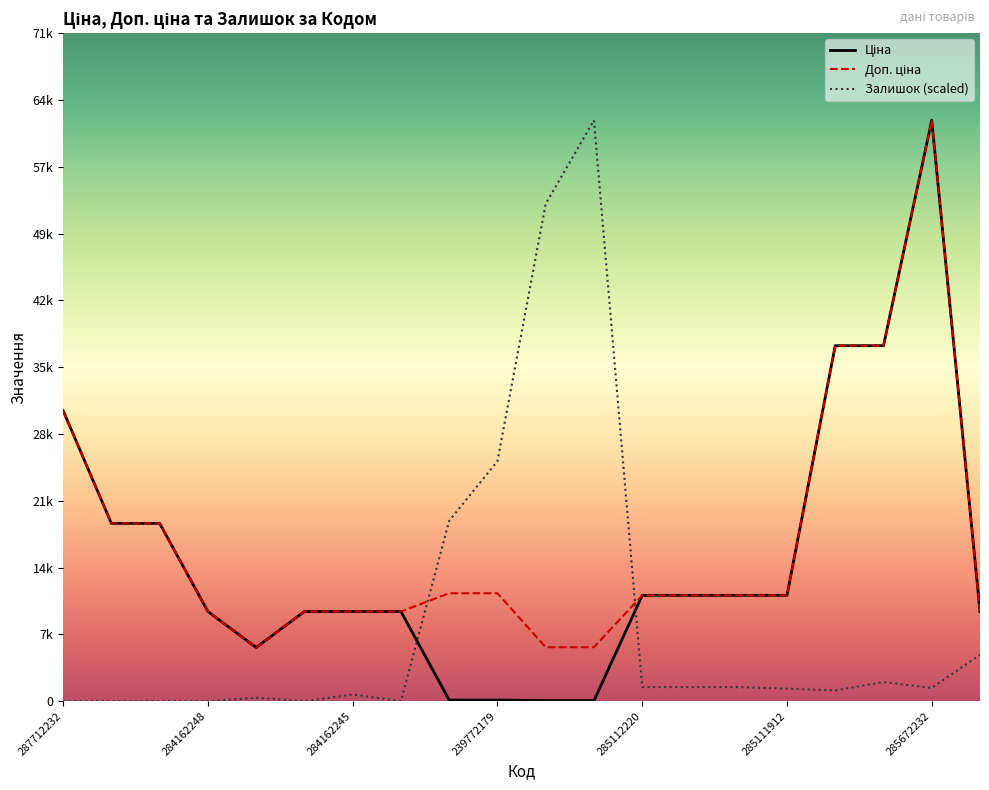

Is this an area chart (filled region under the line)?

No